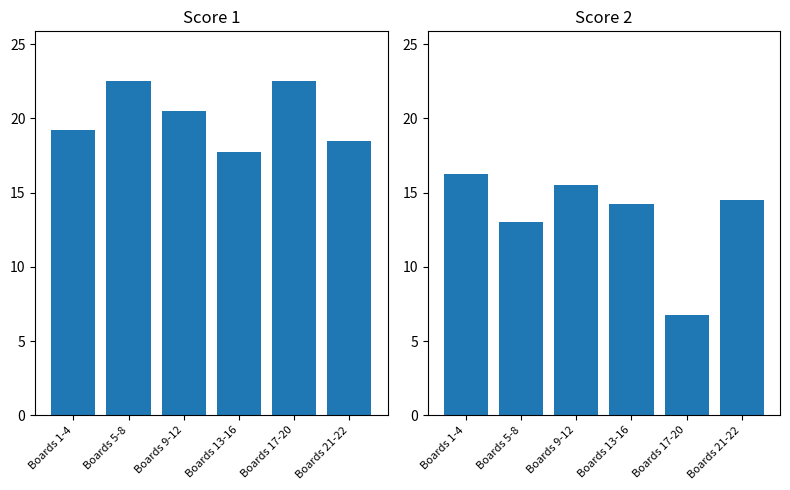

What is the minimum value shown in the chart?

6.8